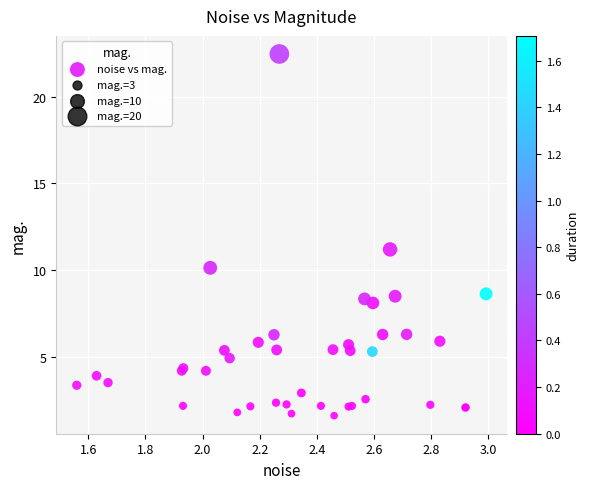

What Y value in the scatter plot is closest to 12?

11.2